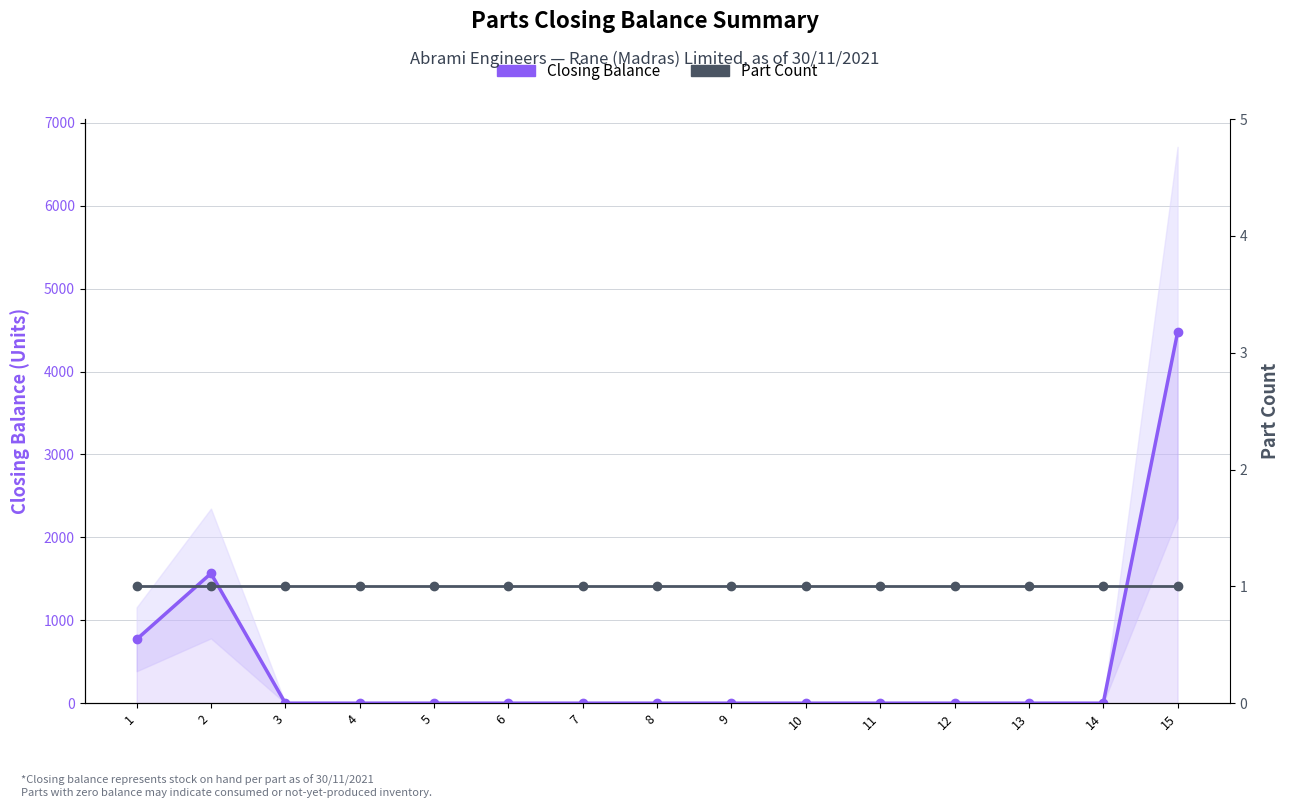

How many categories are shown in the chart?

15